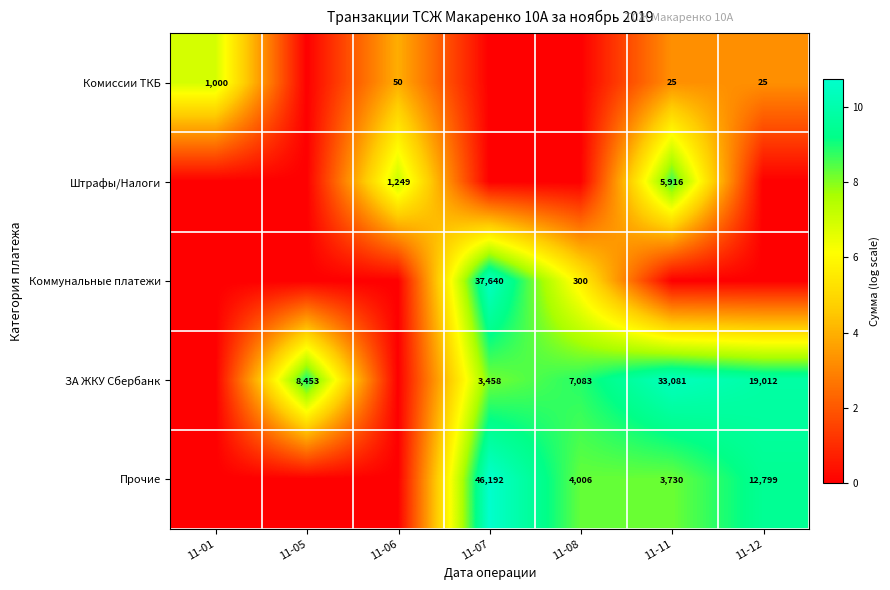

What is the difference between the Прочие values at 11-08 and 11-11?

276